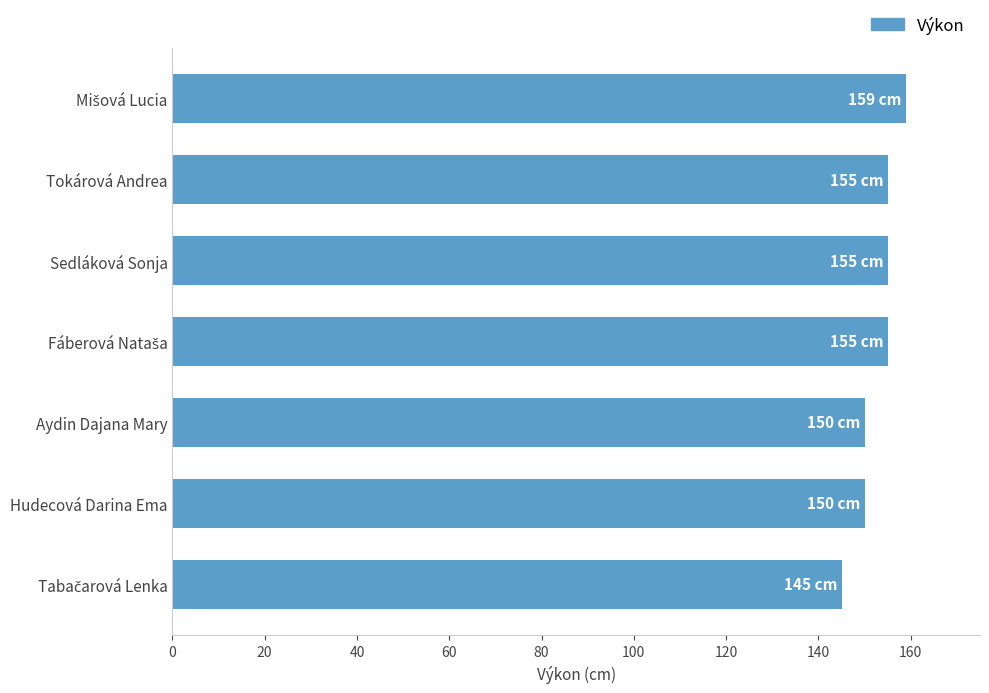

Read the value at Sedláková Sonja.

155